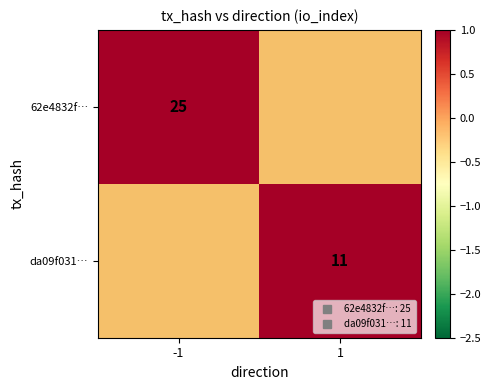

What is the sum of the 62e4832f… values at -1 and 1?

25